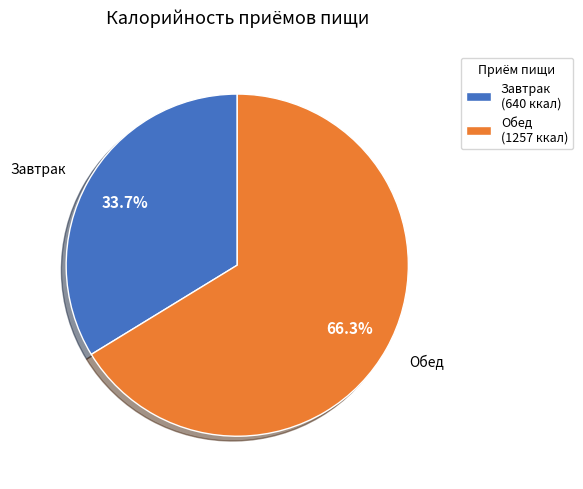

What is the smallest slice in the pie chart?

Завтрак